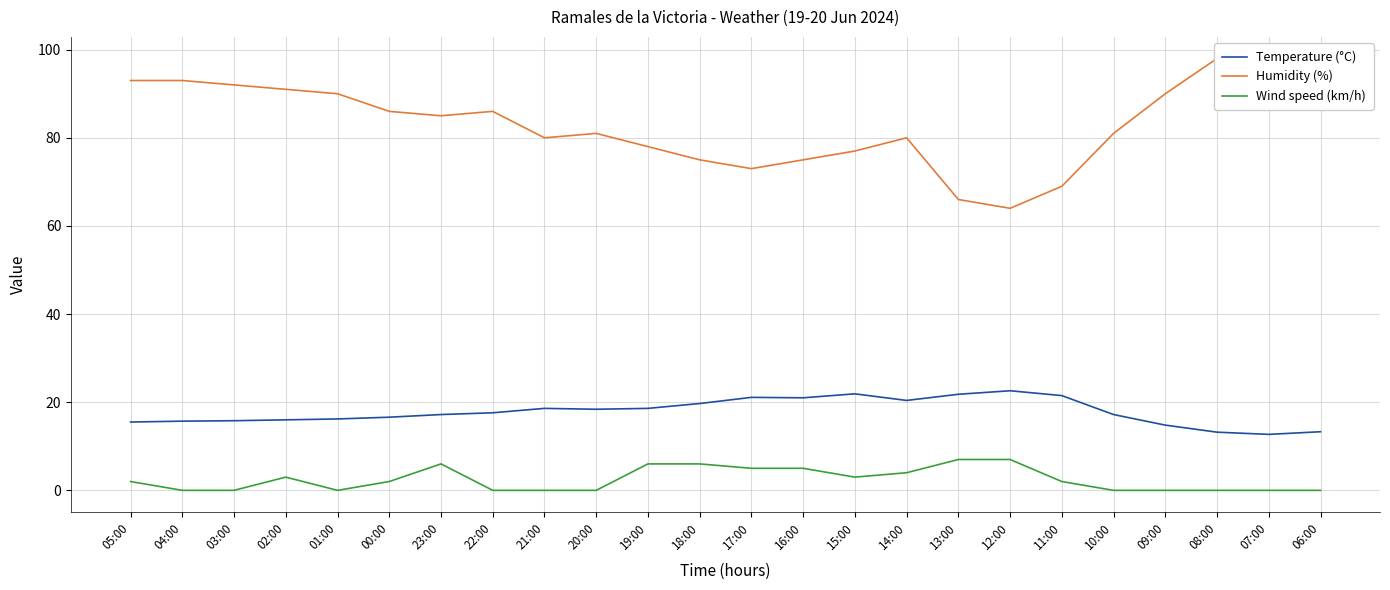

Reading right to left, list all the values displayed in this chart.

Temperature (°C): 06:00=13.3	07:00=12.7	08:00=13.2	09:00=14.8	10:00=17.2	11:00=21.5	12:00=22.6	13:00=21.8	14:00=20.4	15:00=21.9	16:00=21.0	17:00=21.1	18:00=19.7	19:00=18.6	20:00=18.4	21:00=18.6	22:00=17.6	23:00=17.2	00:00=16.6	01:00=16.2	02:00=16.0	03:00=15.8	04:00=15.7	05:00=15.5
Humidity (%): 06:00=96.0	07:00=96.0	08:00=98.0	09:00=90.0	10:00=81.0	11:00=69.0	12:00=64.0	13:00=66.0	14:00=80.0	15:00=77.0	16:00=75.0	17:00=73.0	18:00=75.0	19:00=78.0	20:00=81.0	21:00=80.0	22:00=86.0	23:00=85.0	00:00=86.0	01:00=90.0	02:00=91.0	03:00=92.0	04:00=93.0	05:00=93.0
Wind speed (km/h): 06:00=0.0	07:00=0.0	08:00=0.0	09:00=0.0	10:00=0.0	11:00=2.0	12:00=7.0	13:00=7.0	14:00=4.0	15:00=3.0	16:00=5.0	17:00=5.0	18:00=6.0	19:00=6.0	20:00=0.0	21:00=0.0	22:00=0.0	23:00=6.0	00:00=2.0	01:00=0.0	02:00=3.0	03:00=0.0	04:00=0.0	05:00=2.0